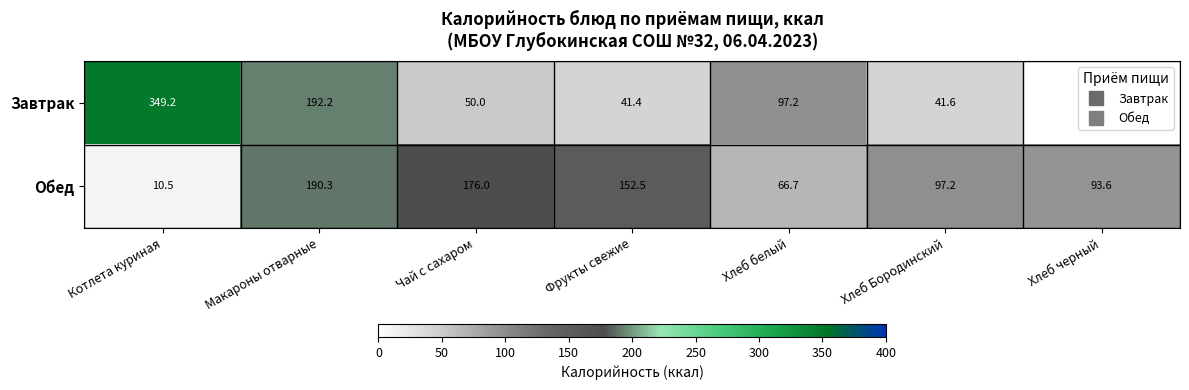

Rank the series by their average value, from highest to lowest.

Завтрак, Обед